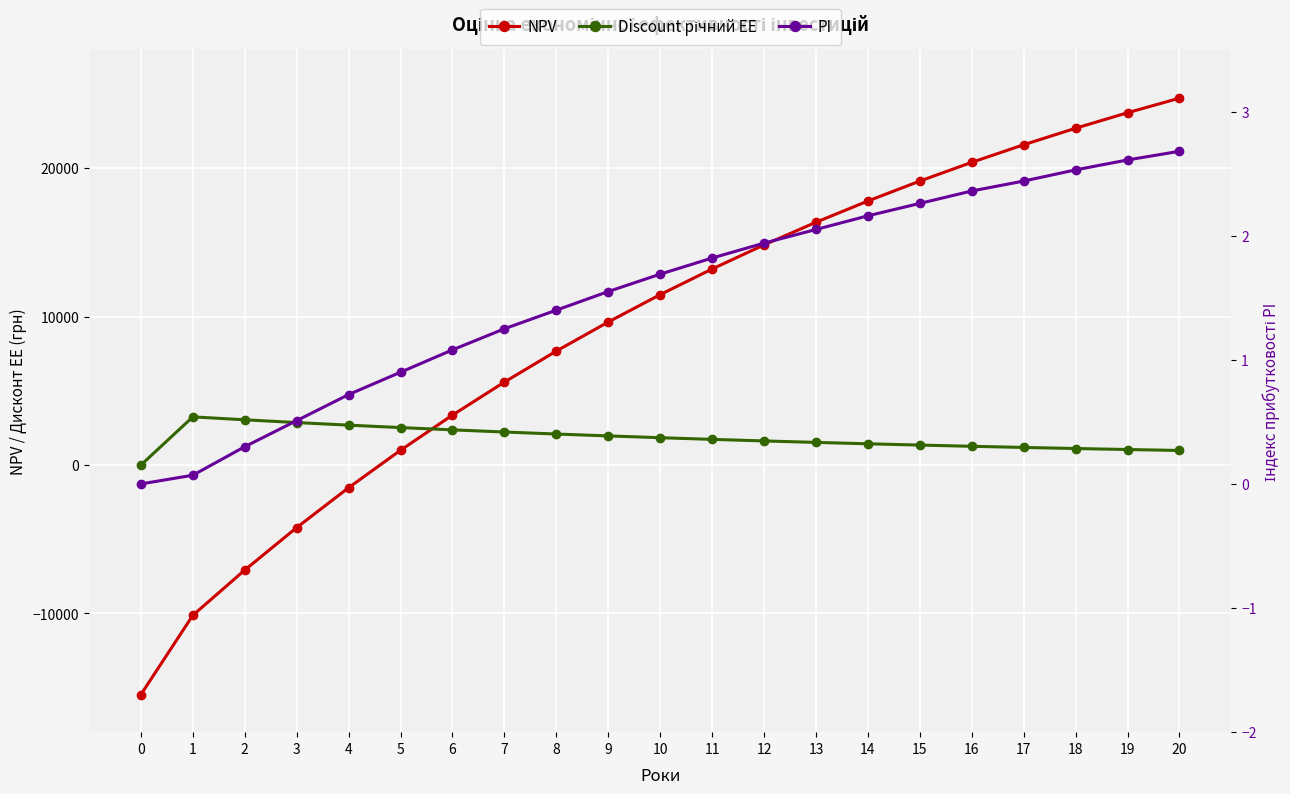

Reading left to right, extract all data points from this chart.

NPV: 0=-15462.6	1=-10123.3	2=-7075.5	3=-4213.8	4=-1526.7	5=996.4	6=3365.5	7=5590.0	8=7678.7	9=9640.0	10=11481.5	11=13210.7	12=14834.3	13=16358.9	14=17790.3	15=19134.5	16=20396.5	17=21581.6	18=22694.3	19=23739.1	20=24720.2
Discount річний EE: 0=0.0	1=3245.9	2=3047.8	3=2861.8	4=2687.1	5=2523.1	6=2369.1	7=2224.5	8=2088.7	9=1961.3	10=1841.5	11=1729.2	12=1623.6	13=1524.5	14=1431.5	15=1344.1	16=1262.1	17=1185.0	18=1112.7	19=1044.8	20=981.0
PI: 0=0.0	1=0.1	2=0.3	3=0.5	4=0.7	5=0.9	6=1.1	7=1.2	8=1.4	9=1.6	10=1.7	11=1.8	12=1.9	13=2.0	14=2.2	15=2.3	16=2.4	17=2.4	18=2.5	19=2.6	20=2.7